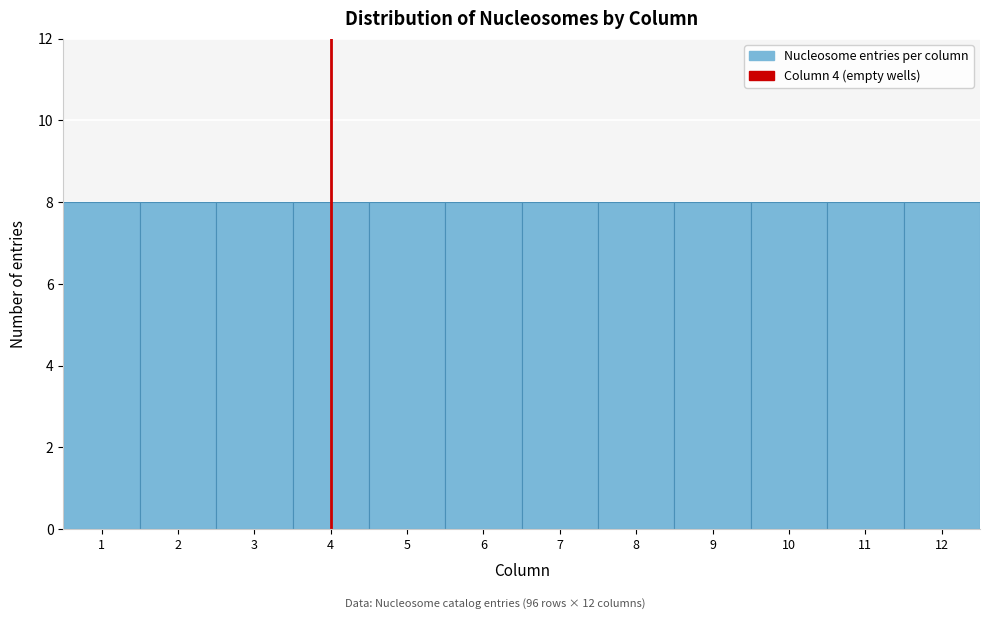

What is the height of the bar covering 9.5 to 10.5 on the x-axis? The values are not printed on the chart, so give them approximately, as read against the axis.

8